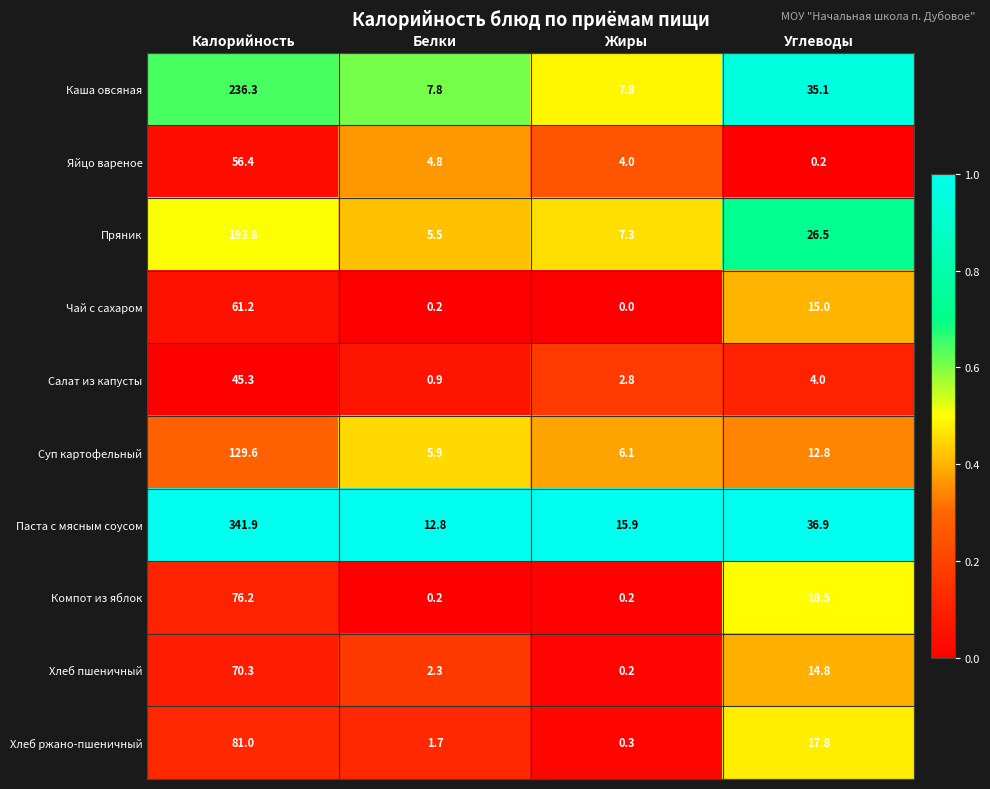

The Каша овсяная series shows 7.8 at Жиры. True or false?

True